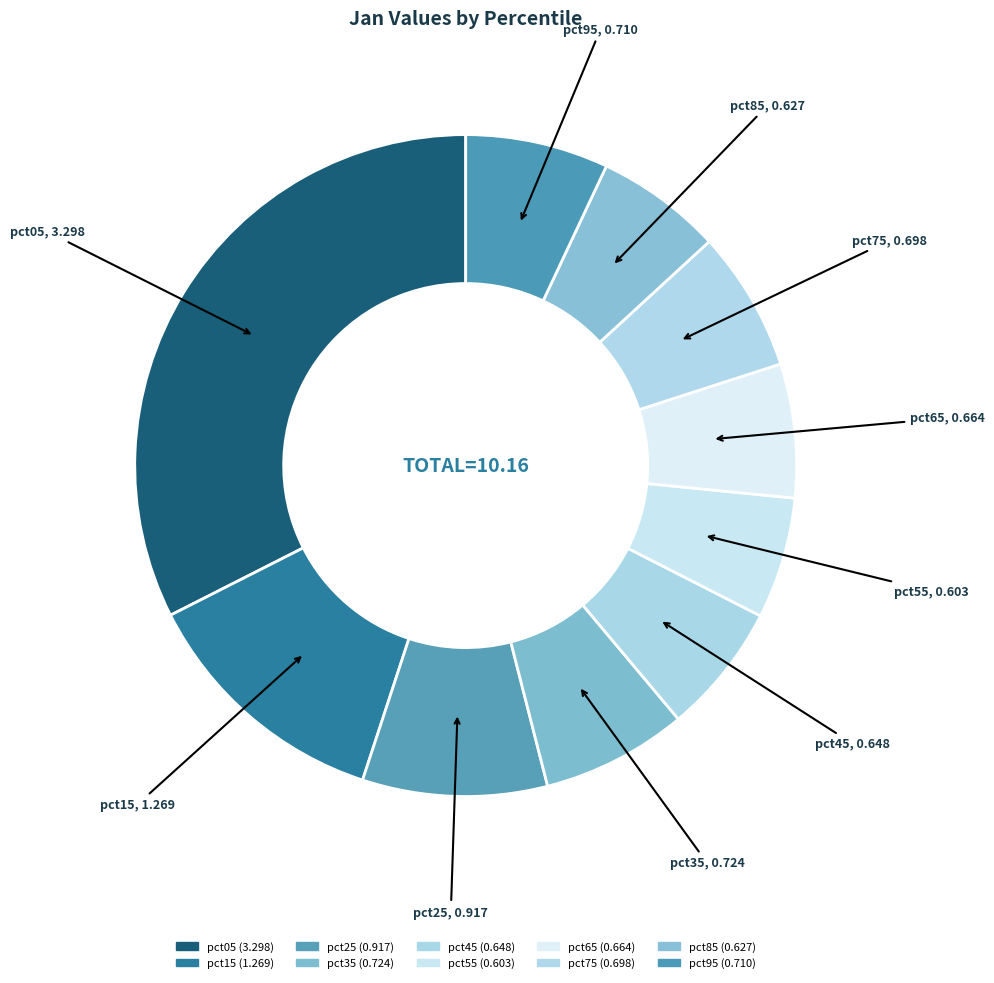

How many slices are in this pie chart?

10